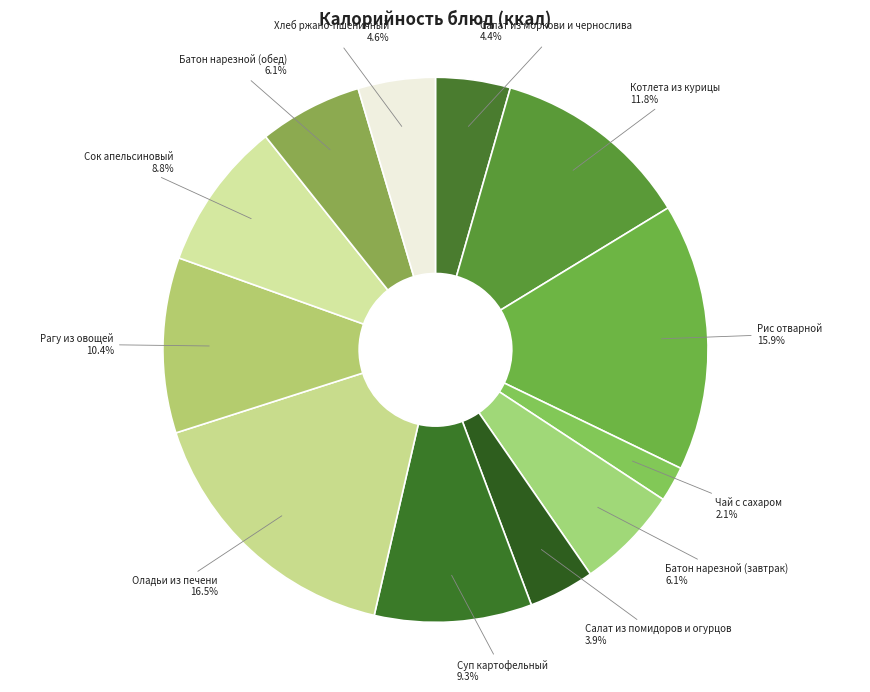

Does Рис отварной represent more than half of the total?

No